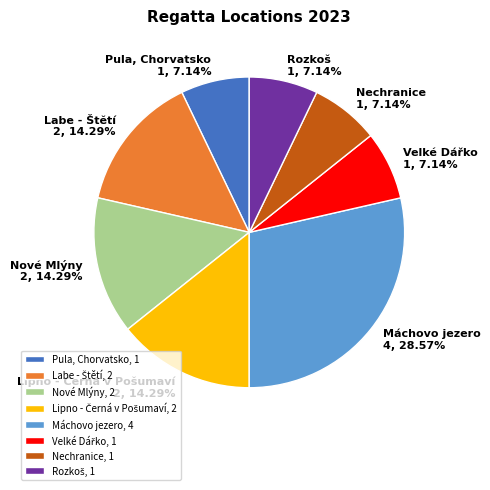

Is the sum of Nechranice and Nové Mlýny greater than half?

No